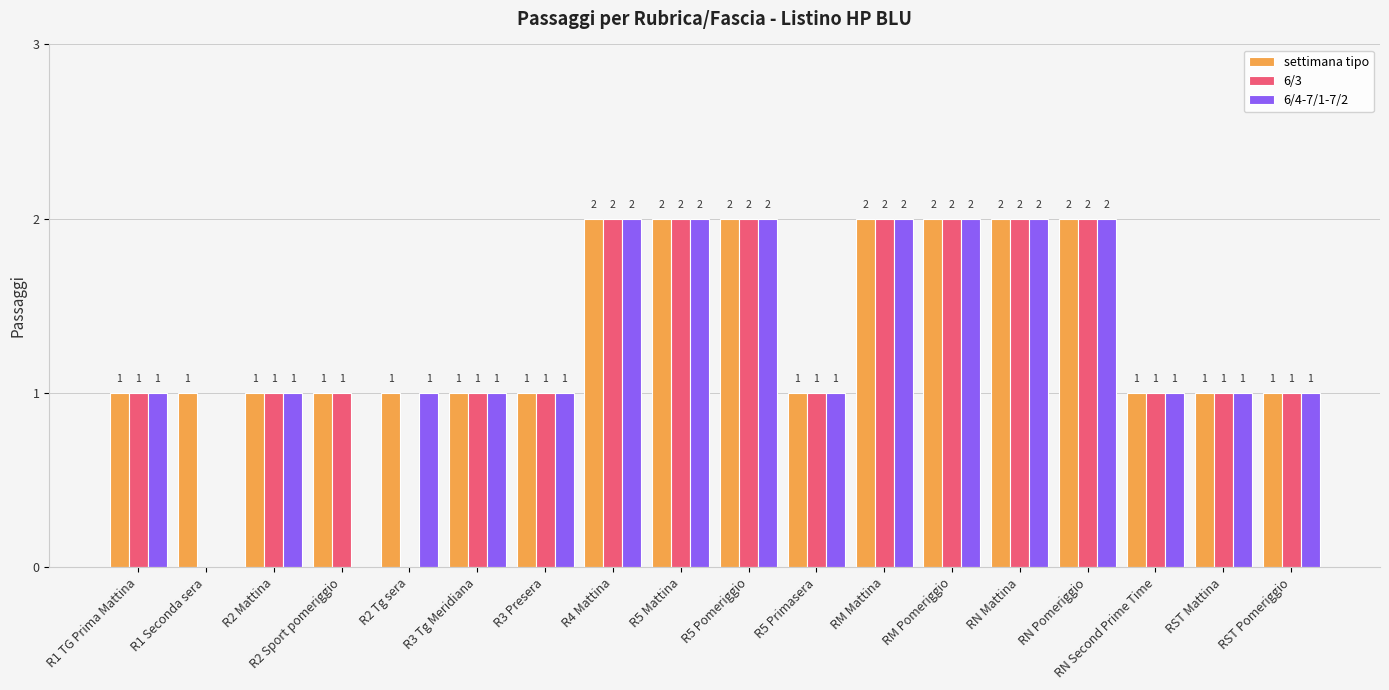

The value of 6/4-7/1-7/2 at R5 Mattina is 2. True or false?

True